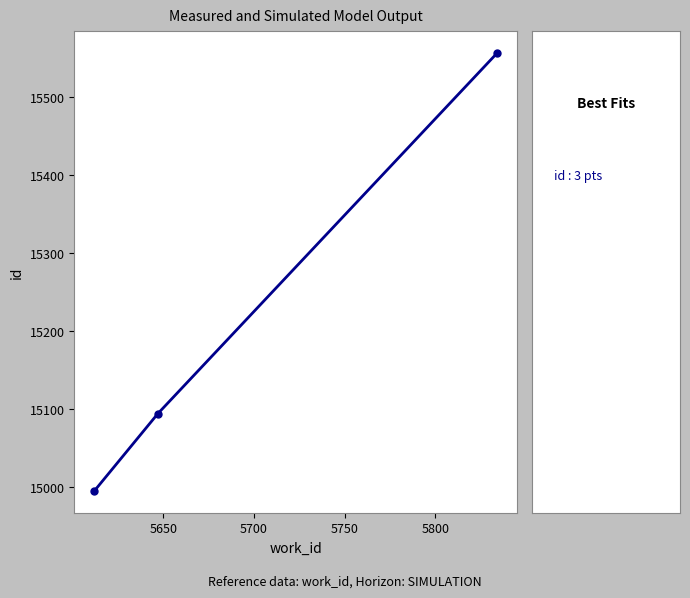

What is the sum of all values?

45645